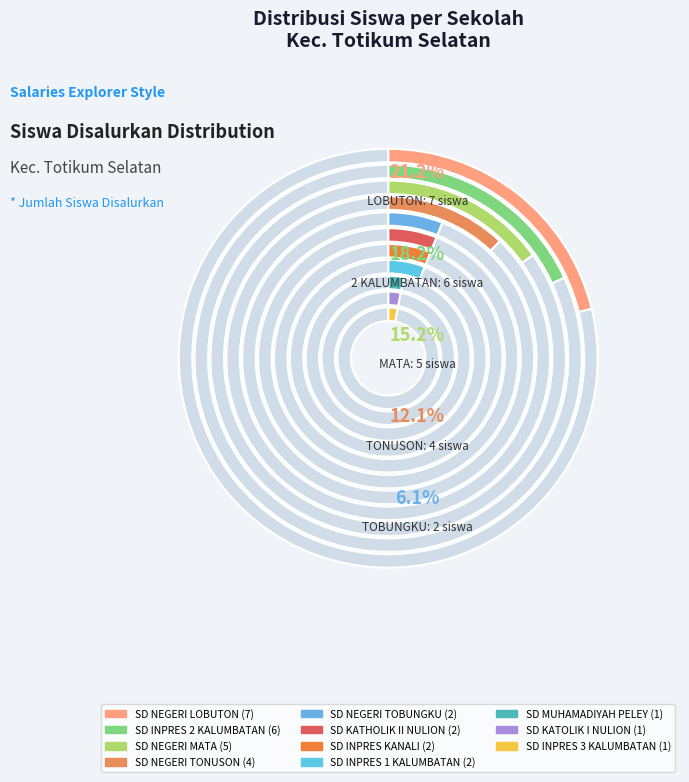

To the nearest percent, what is the difference between the largest and smallest slice percentages?

18%